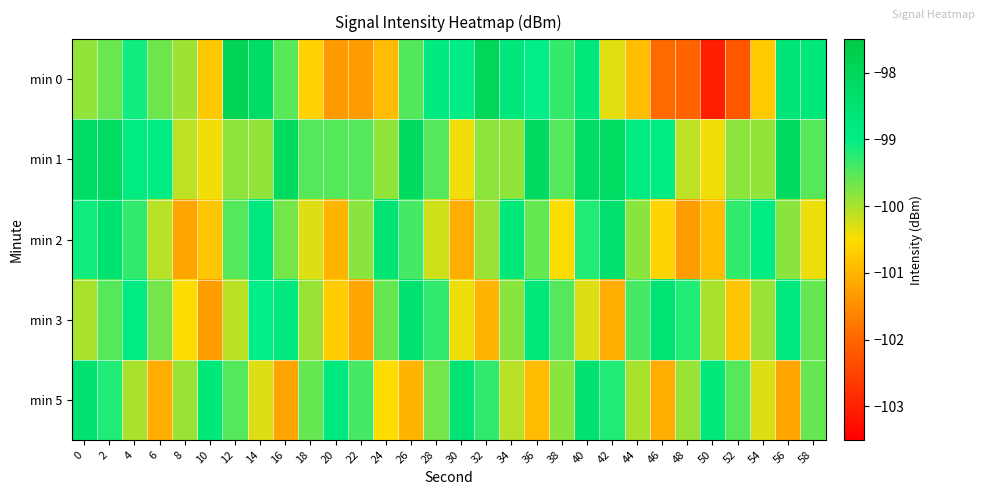

Reading right to left, what are all the values shown in this chart?

min 0: 58=-98.7	56=-98.6	54=-100.7	52=-102.2	50=-103.1	48=-102.0	46=-101.9	44=-100.9	42=-100.3	40=-98.7	38=-99.3	36=-99.0	34=-98.7	32=-98.0	30=-99.0	28=-98.9	26=-99.5	24=-100.9	22=-101.3	20=-101.3	18=-100.6	16=-99.5	14=-98.3	12=-97.9	10=-100.7	8=-99.9	6=-99.6	4=-99.1	2=-99.6	0=-99.8
min 1: 58=-99.5	56=-98.1	54=-99.9	52=-99.8	50=-100.4	48=-100.1	46=-98.9	44=-98.9	42=-98.2	40=-98.2	38=-99.5	36=-98.1	34=-99.9	32=-99.8	30=-100.4	28=-99.5	26=-98.1	24=-99.9	22=-99.5	20=-99.5	18=-99.5	16=-98.1	14=-99.9	12=-99.8	10=-100.4	8=-100.1	6=-98.9	4=-98.9	2=-98.2	0=-98.2
min 2: 58=-100.4	56=-99.8	54=-98.9	52=-99.3	50=-100.9	48=-101.3	46=-100.6	44=-99.8	42=-98.4	40=-99.2	38=-100.5	36=-99.6	34=-98.7	32=-99.9	30=-101.1	28=-100.2	26=-99.4	24=-98.6	22=-99.8	20=-101.0	18=-100.3	16=-99.7	14=-98.8	12=-99.5	10=-100.8	8=-101.2	6=-100.1	4=-99.3	2=-98.5	0=-99.1
min 3: 58=-99.6	56=-98.8	54=-99.9	52=-100.8	50=-100.0	48=-99.2	46=-98.6	44=-99.4	42=-101.1	40=-100.3	38=-99.5	36=-98.7	34=-99.8	32=-101.0	30=-100.4	28=-99.3	26=-98.5	24=-99.6	22=-101.2	20=-100.7	18=-99.9	16=-98.8	14=-99.0	12=-100.1	10=-101.3	8=-100.5	6=-99.7	4=-98.9	2=-99.5	0=-100.0
min 5: 58=-99.6	56=-101.2	54=-100.3	52=-99.5	50=-98.7	48=-99.9	46=-101.1	44=-100.0	42=-99.2	40=-98.5	38=-99.8	36=-100.9	34=-100.1	32=-99.3	30=-98.6	28=-99.7	26=-101.0	24=-100.5	22=-99.4	20=-98.8	18=-99.6	16=-101.2	14=-100.3	12=-99.5	10=-98.7	8=-99.9	6=-101.1	4=-100.0	2=-99.2	0=-98.5